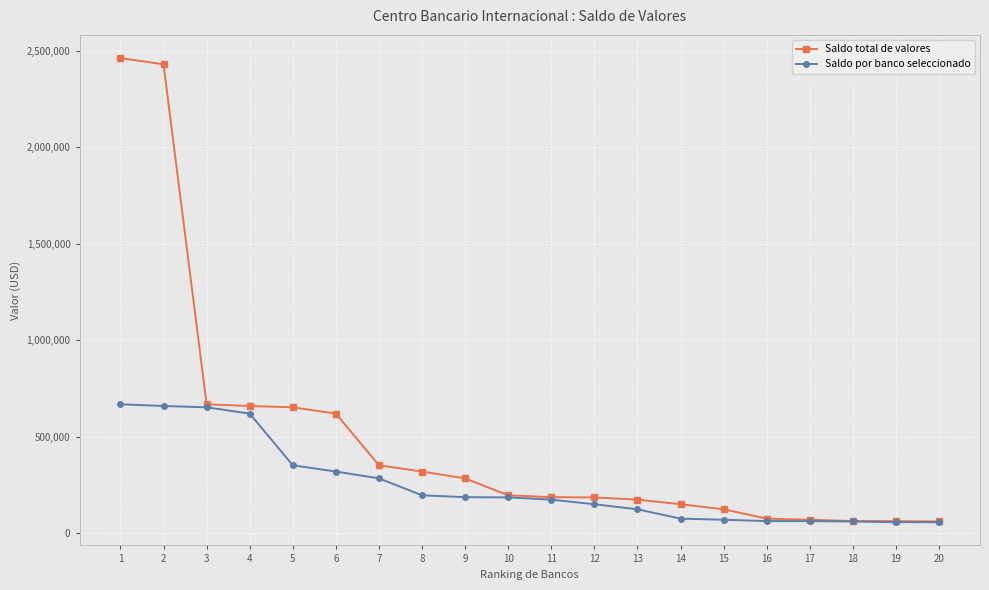

What is the value of the Saldo total de valores point at the 15th from the left?

123855.0